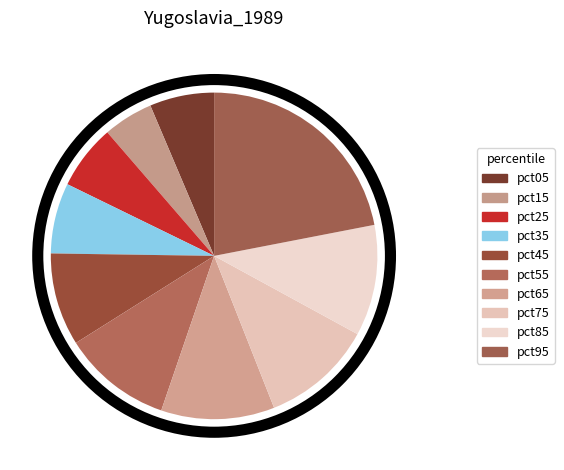

Which category has the biggest portion of the pie?

pct95